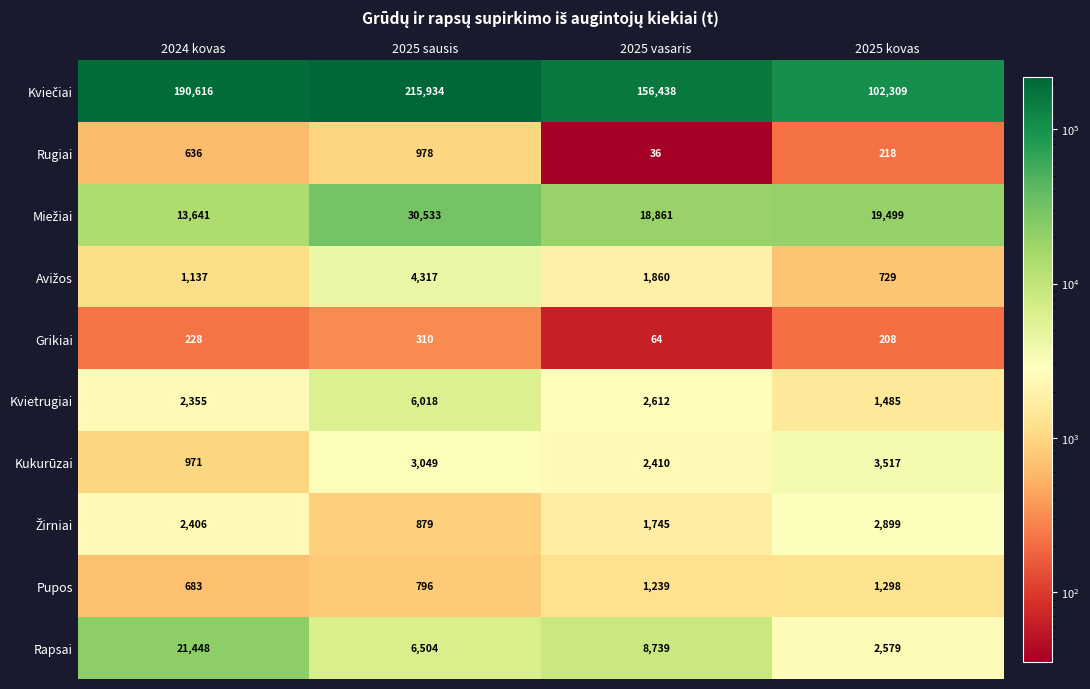

Which label corresponds to the smallest value in the chart?

2025 vasaris